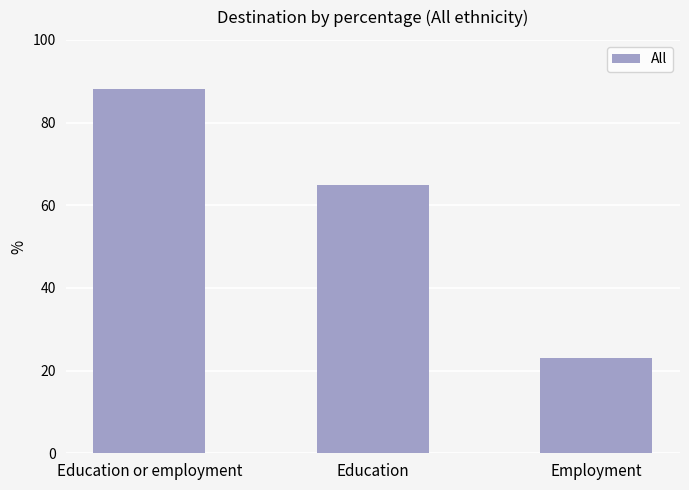

List the labels in order of value, largest first.

Education or employment, Education, Employment